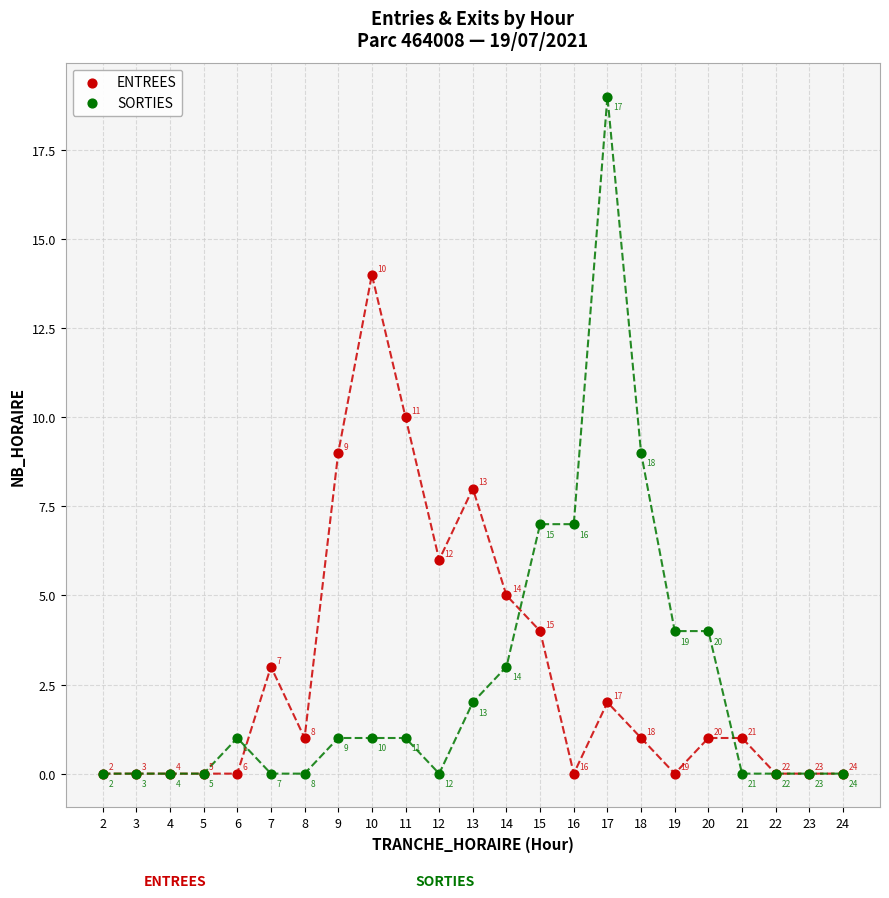

Across all series, what Y value is closest to 9?

9